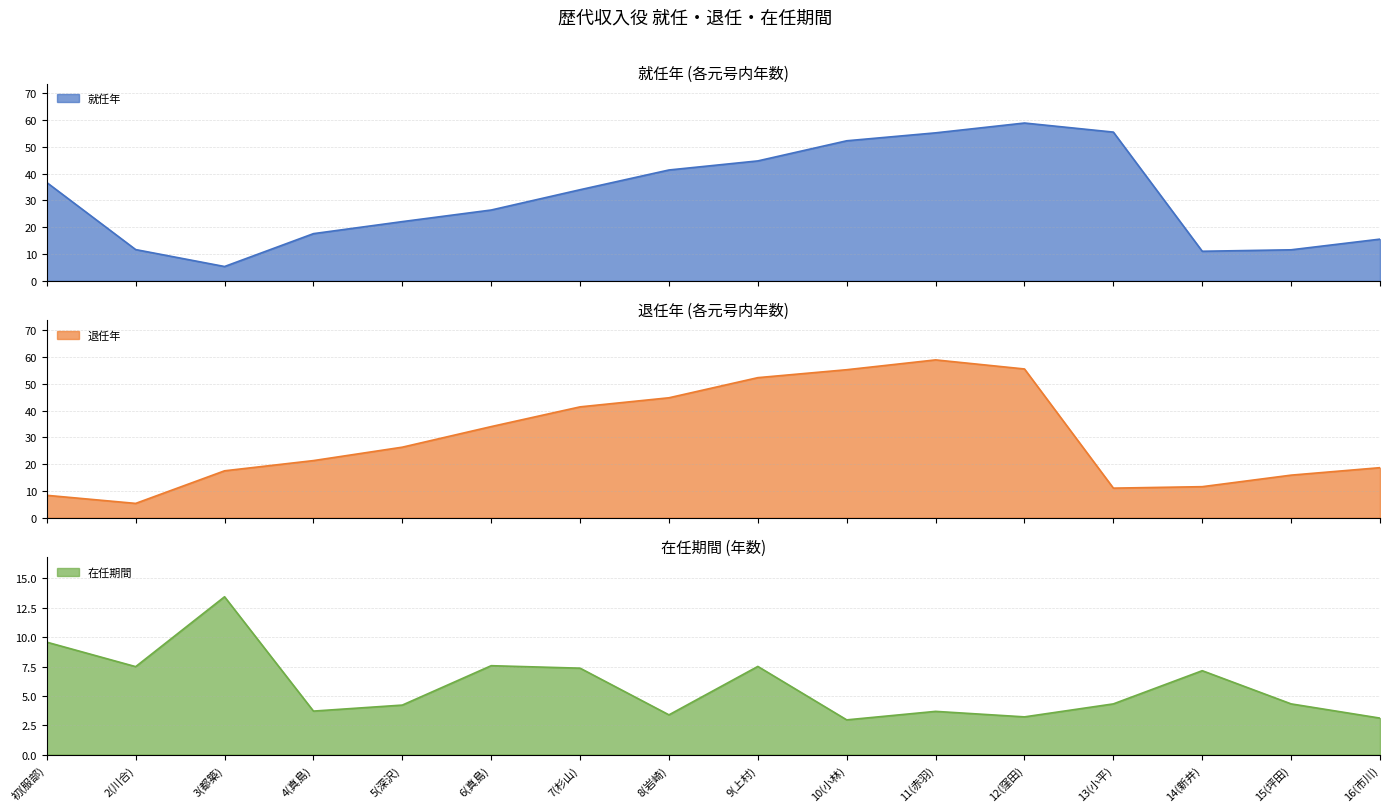

Where is the first local minimum for 退任年?

2(川合)